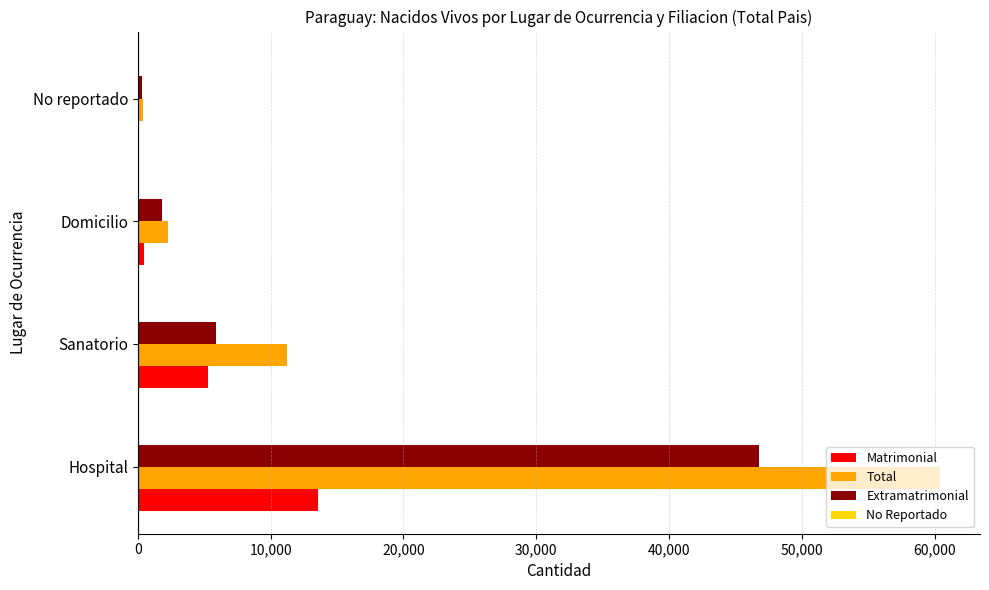

What is the maximum value shown in the chart?

60382